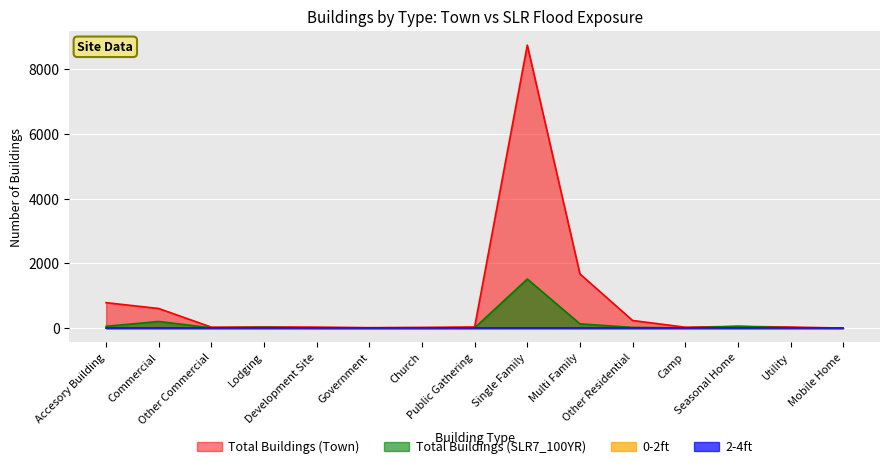

Which has a higher value, Public Gathering or Seasonal Home?

Seasonal Home